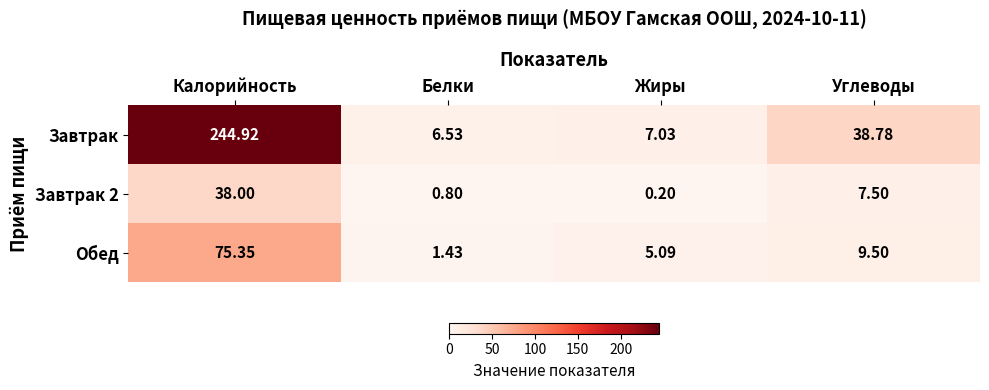

At which category is the sum across all series the highest?

Калорийность